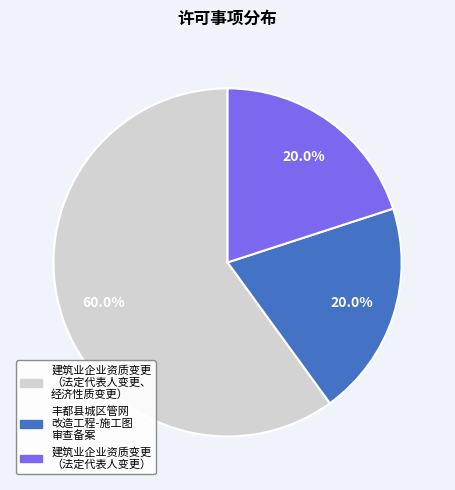

Does any single category account for the majority?

Yes